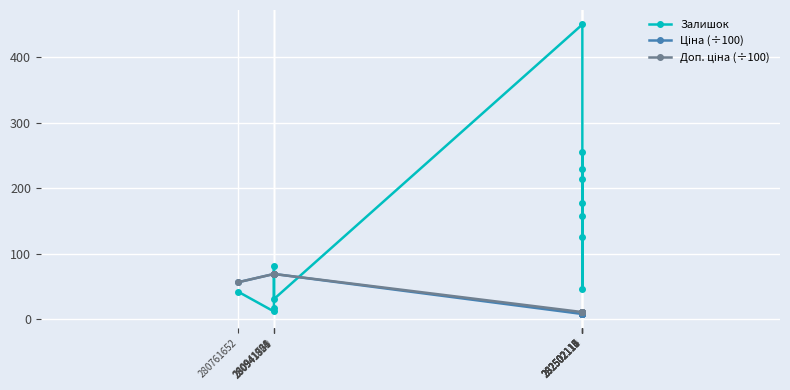

What is the smallest value displayed?

8.2